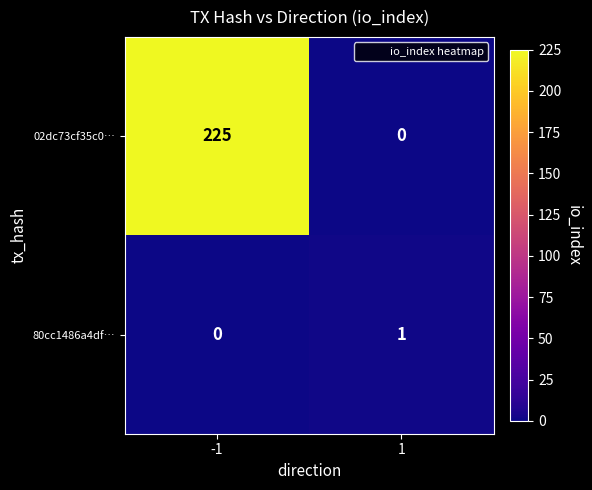

Reading right to left, transcribe all the data shown in this chart.

02dc73cf35c0…: 1=0	-1=225
80cc1486a4df…: 1=1	-1=0